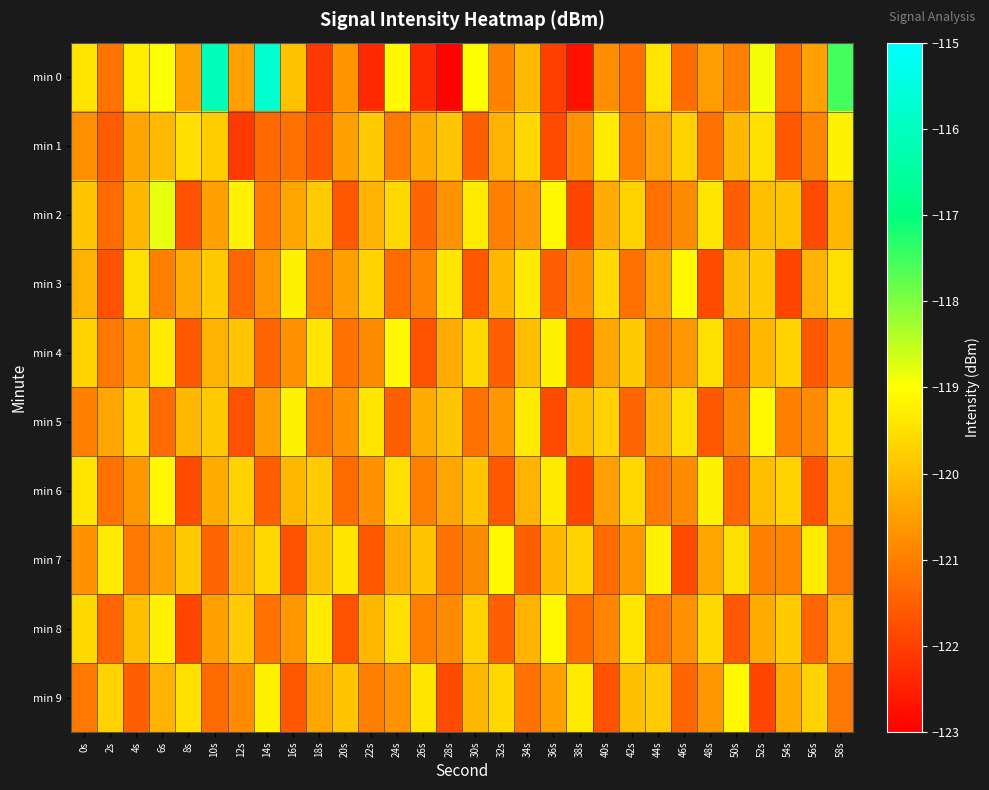

What is the spread (max minus min) of values at 24s?

2.4